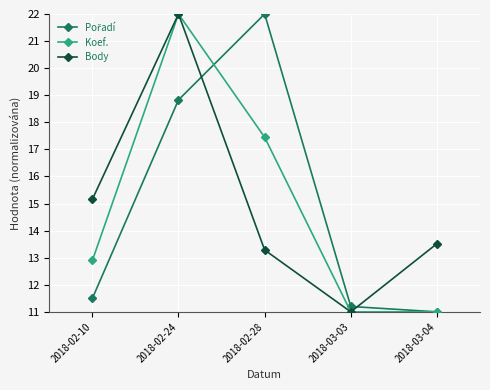

At which category is the sum across all series the highest?

2018-02-24